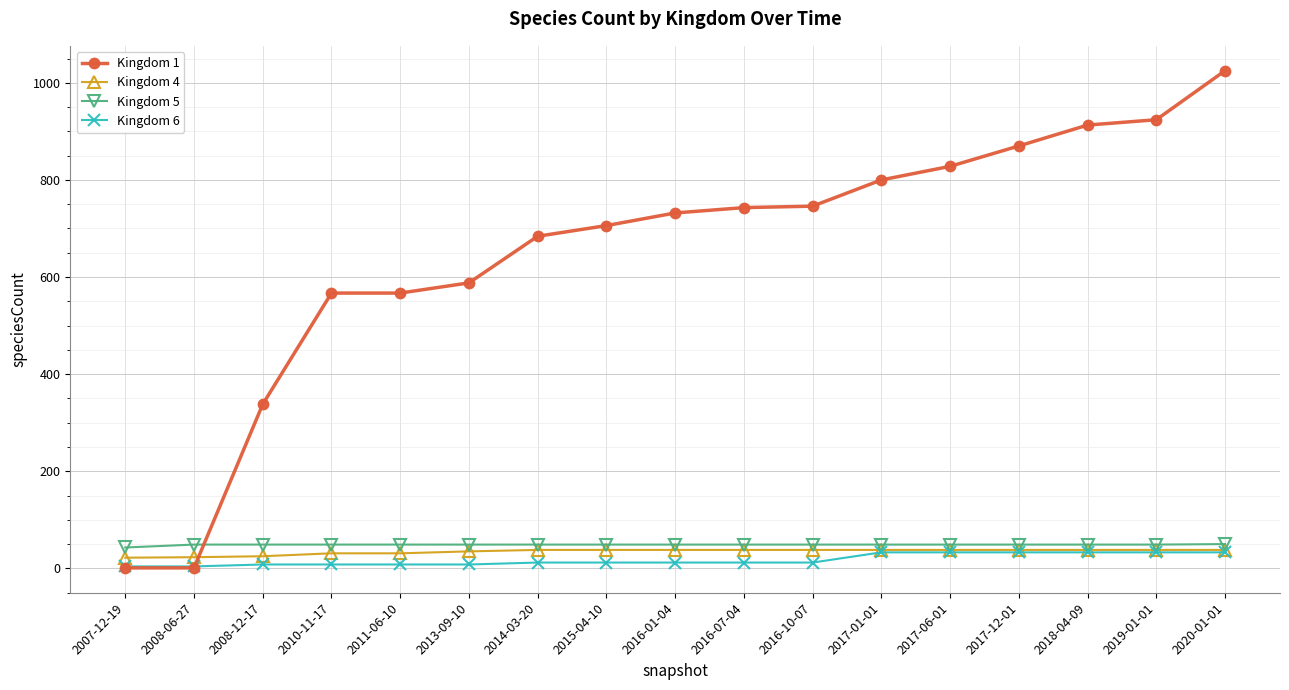

Count the Kingdom 5 values in the range 49 to 50.

16